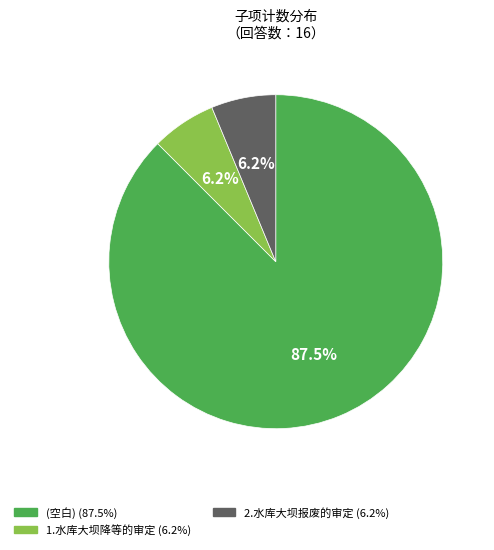

The 2.水库大坝报废的审定 slice represents 6% of the pie. True or false?

True